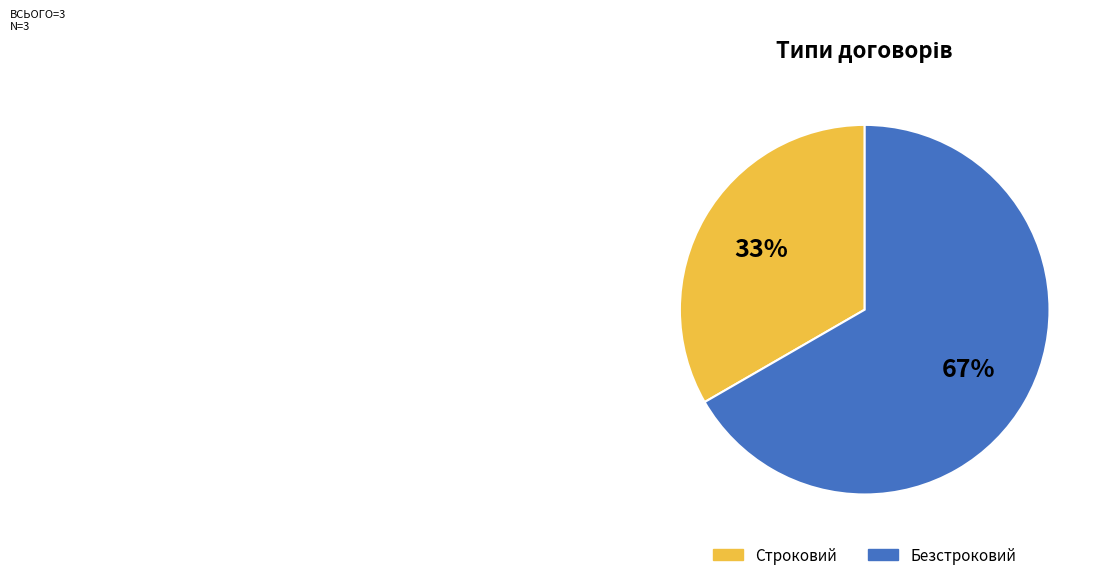

Is there a majority slice in this chart?

Yes